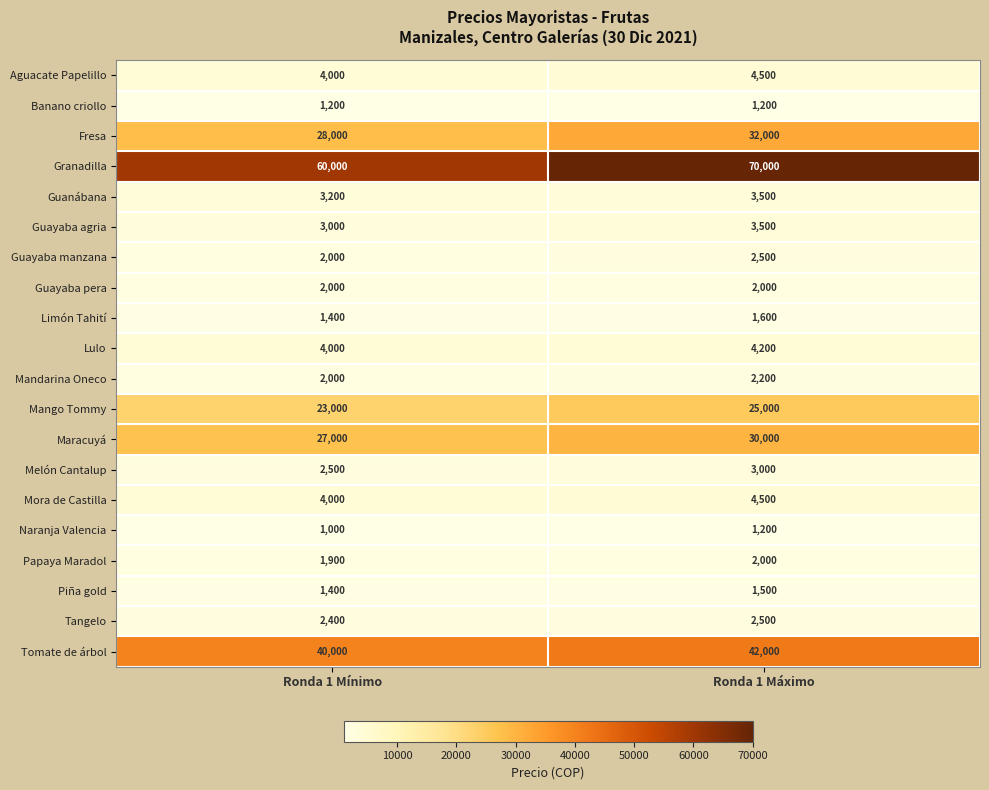

How many data points in Aguacate Papelillo are less than 4500?

1